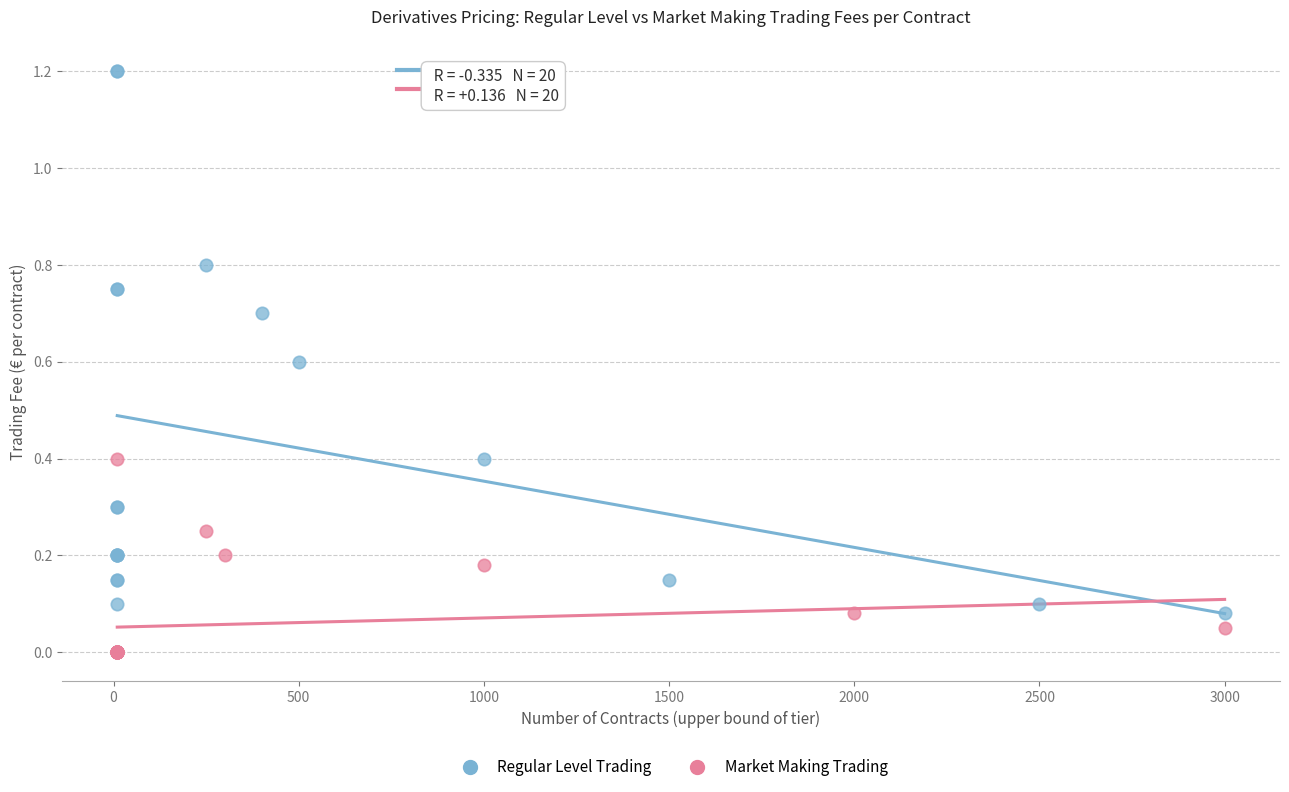

Which series contains the lowest Y value?

Market Making Trading